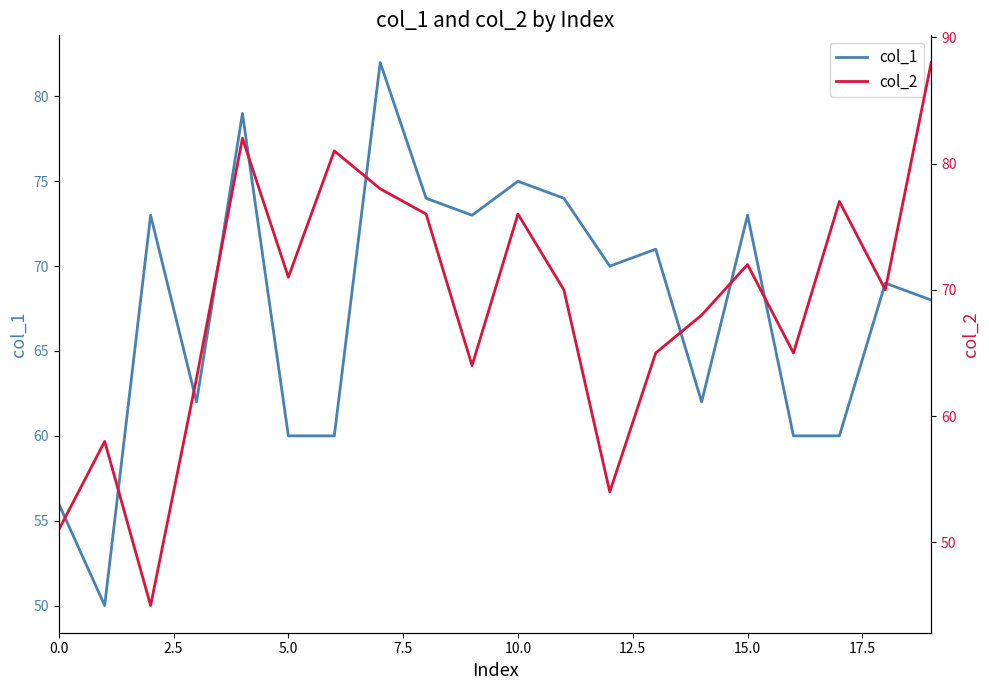

Is it true that col_1 equals 56 at 0.0?

True